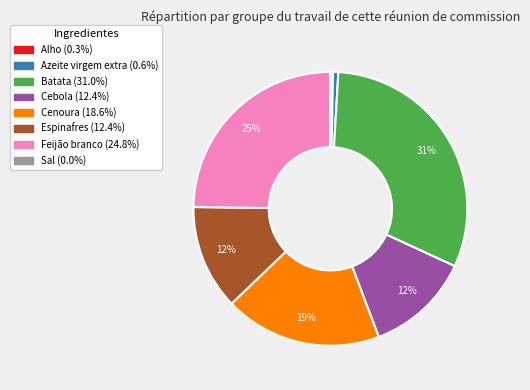

To the nearest percent, what is the combined percentage of Feijão branco and Cebola?

37%